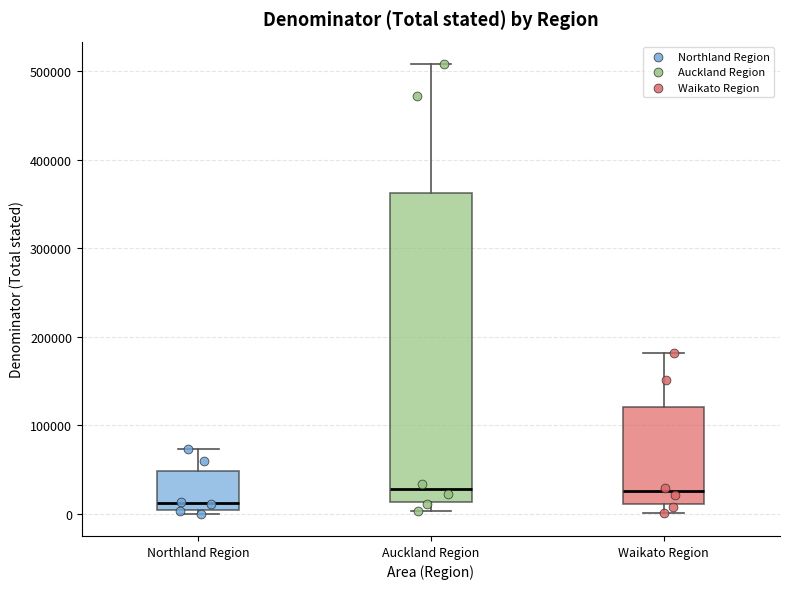

Where is the lower edge of the box for Waikato Region on the y-axis? The values are not printed on the chart, so give them approximately, as read against the axis.

10000